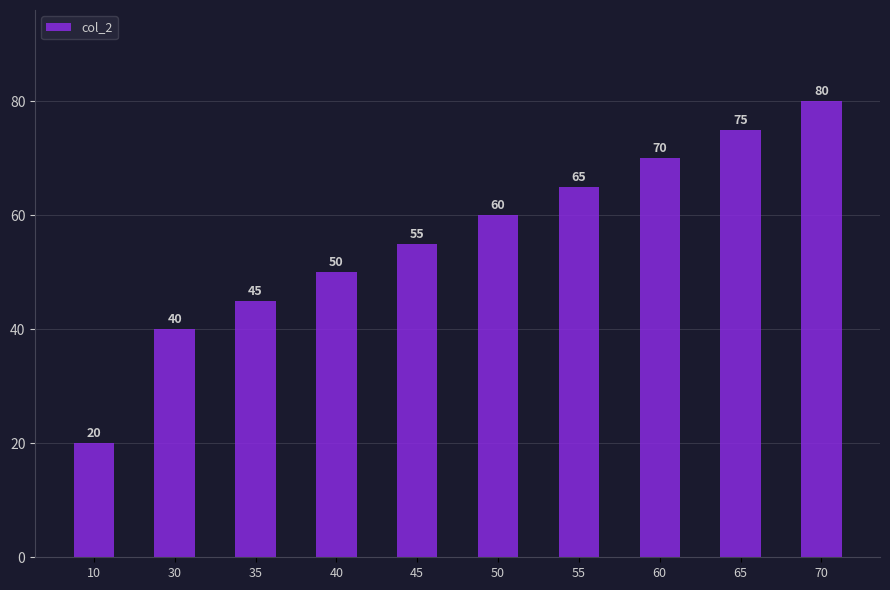

Where is the data nearest to the value 50?

40